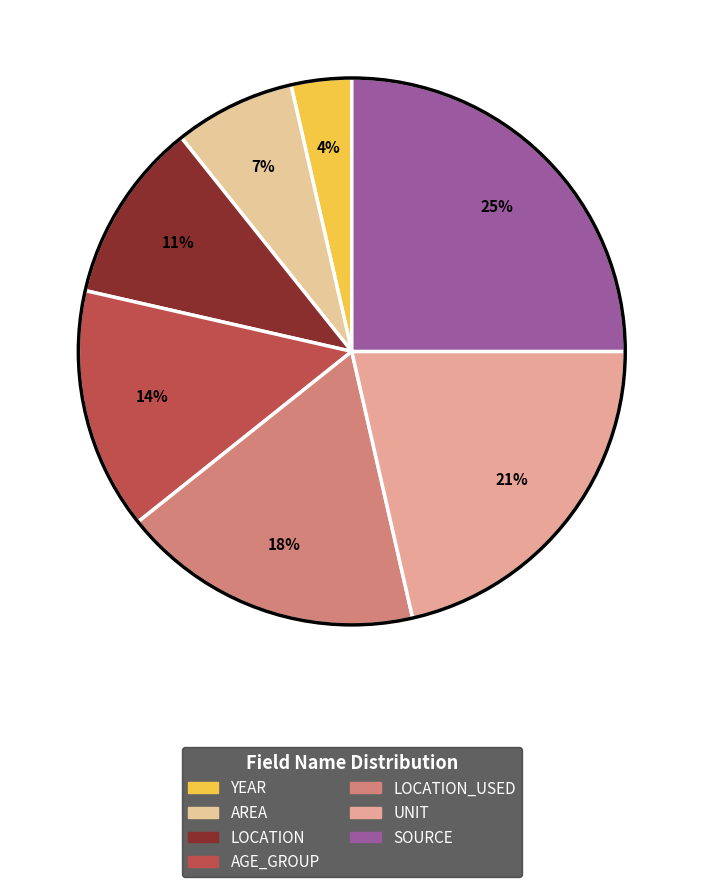

Count the number of slices in the pie.

7